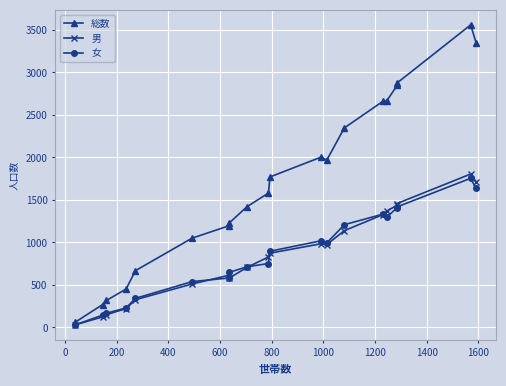

In 女, how many points are higher than both neighbors (excluding endpoints)?

3